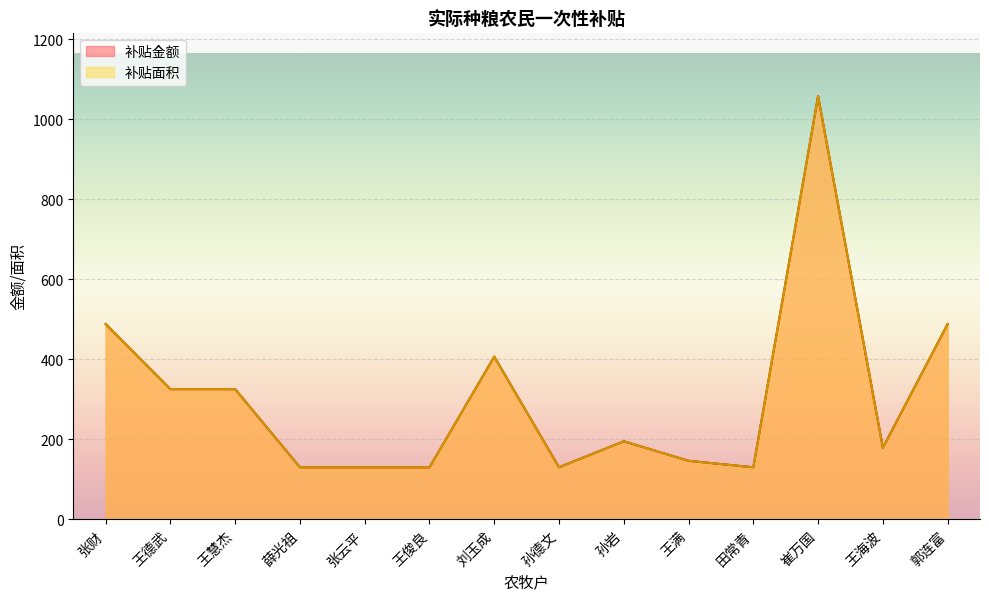

Count the number of categories in the chart.

14